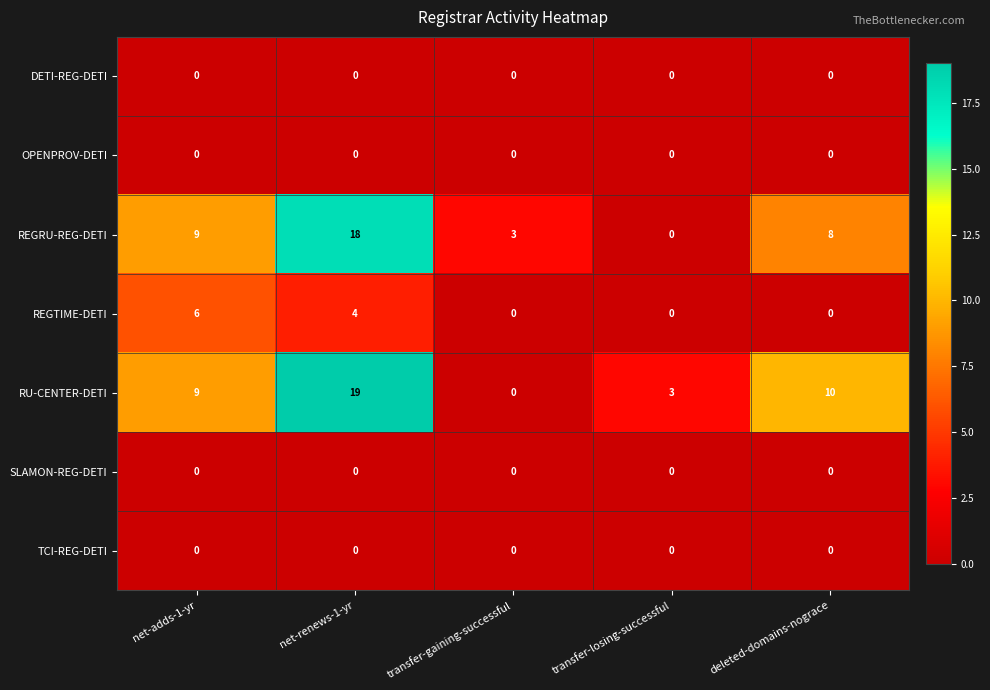

Between transfer-gaining-successful and deleted-domains-nograce, which series saw the biggest shift?

RU-CENTER-DETI